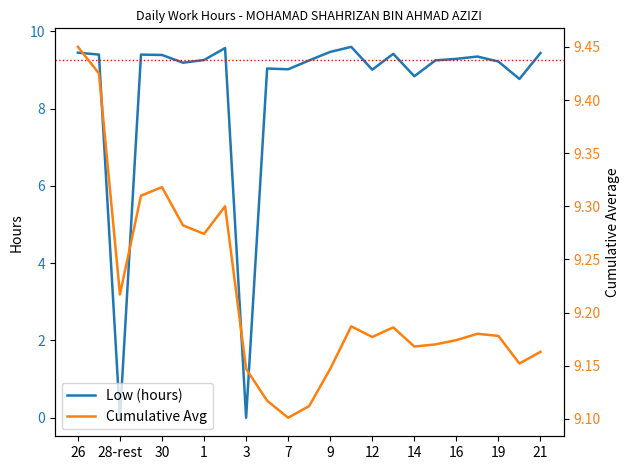

How many data points does each series have?

23